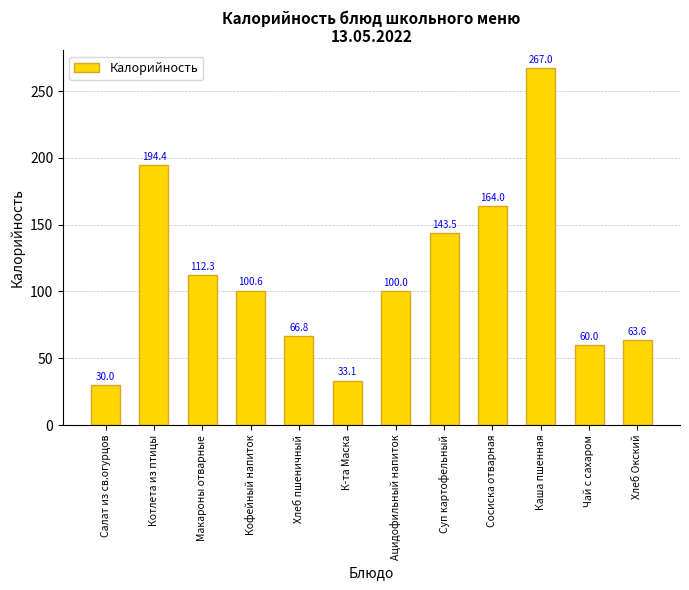

What is the difference between the maximum and minimum values?

237.0